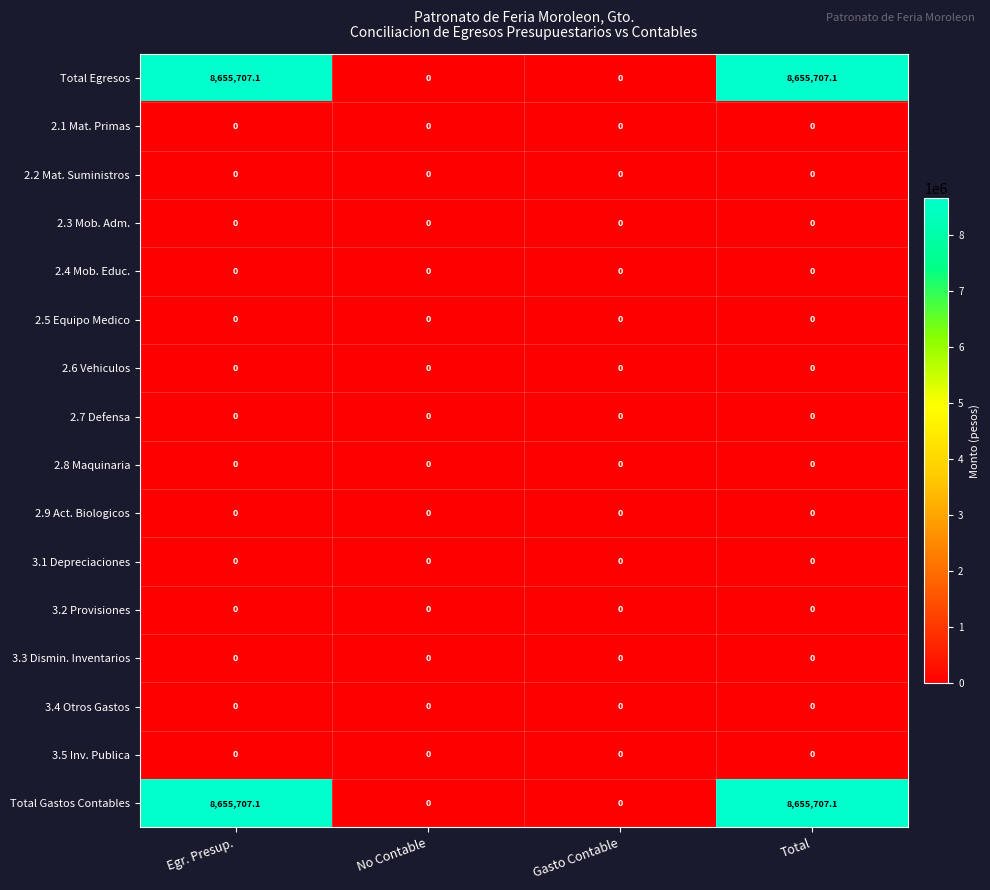

The value of 2.5 Equipo Medico at No Contable is 0.0. True or false?

True